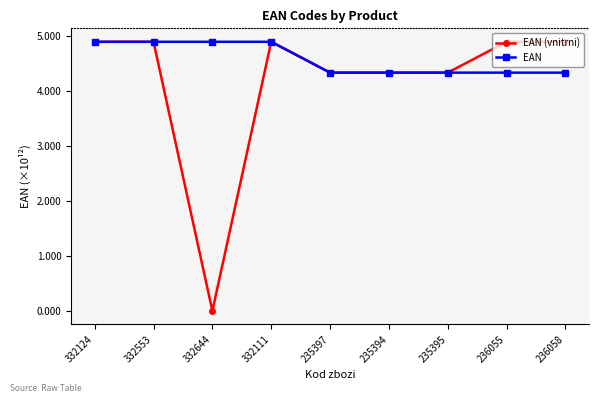

Is it true that EAN (vnitrni) equals 4.3 at 235394?

True